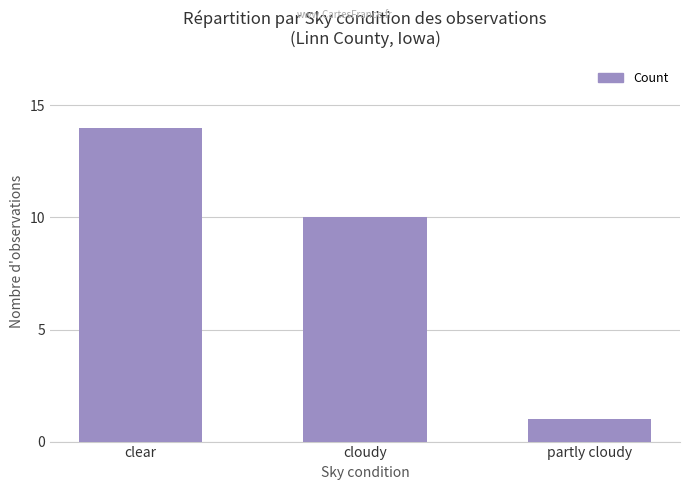

Reading left to right, list all the values displayed in this chart.

14	10	1